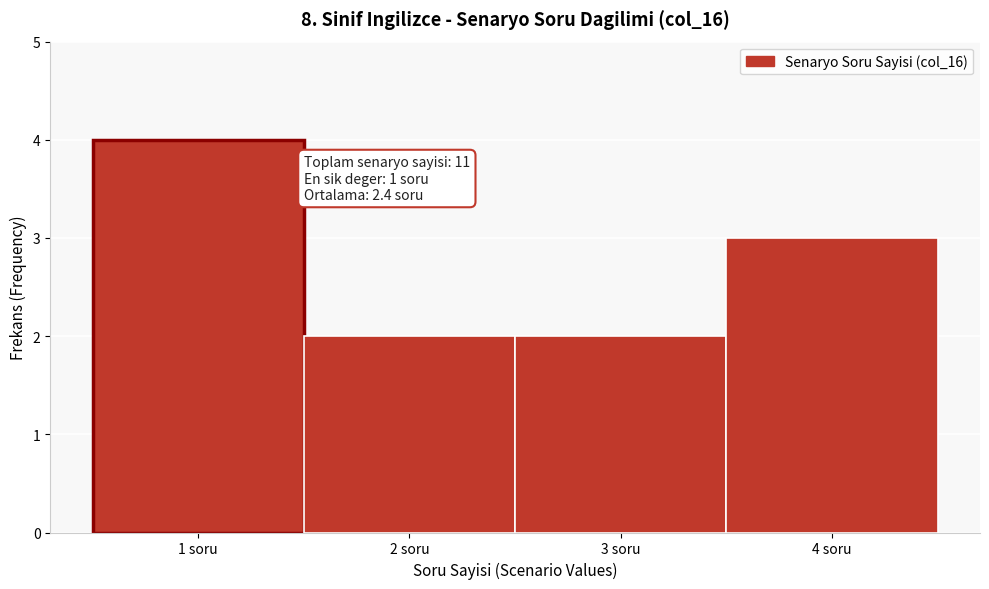

Over which range of the x-axis is the bar tallest?

0.5 to 1.5